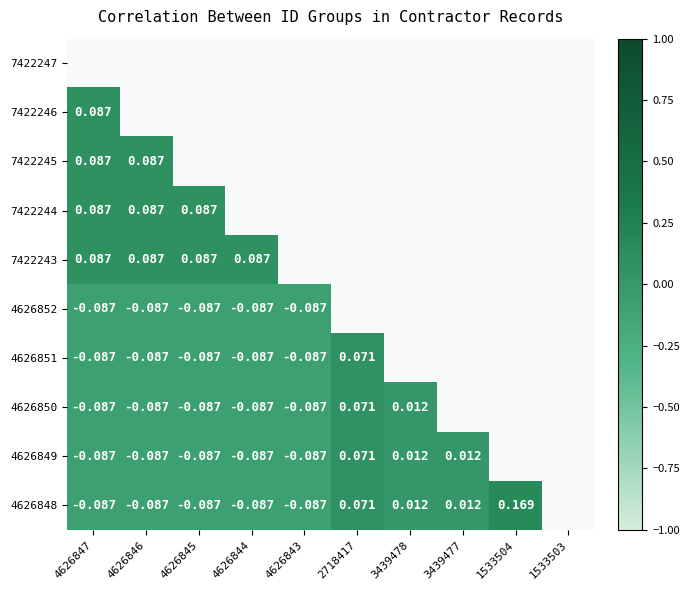

Is the value of 7422245 at 4626846 greater than the value of 4626851 at 4626843?

Yes